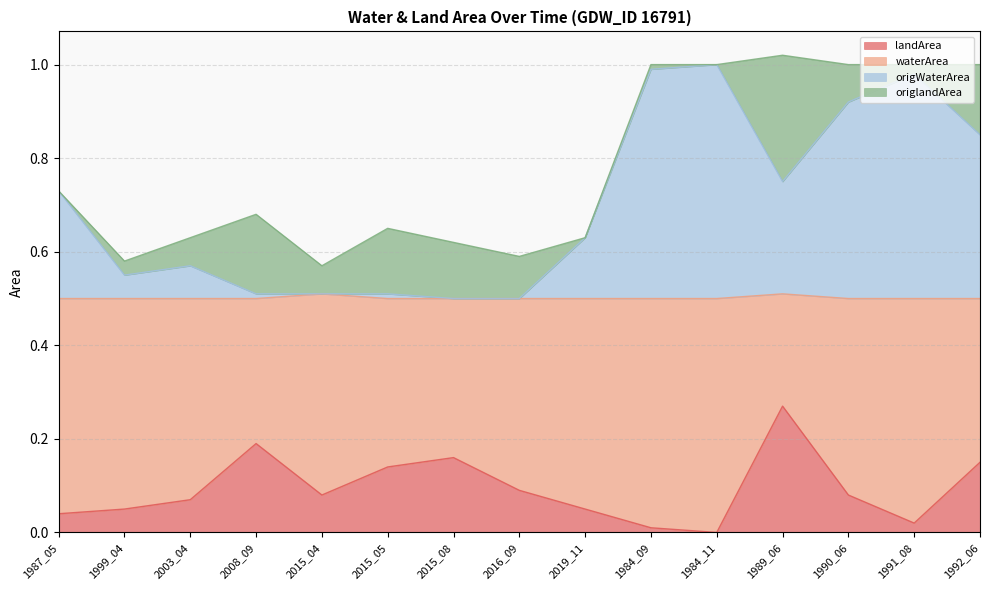

At which category does origWaterArea reach its first local valley?

1999_04